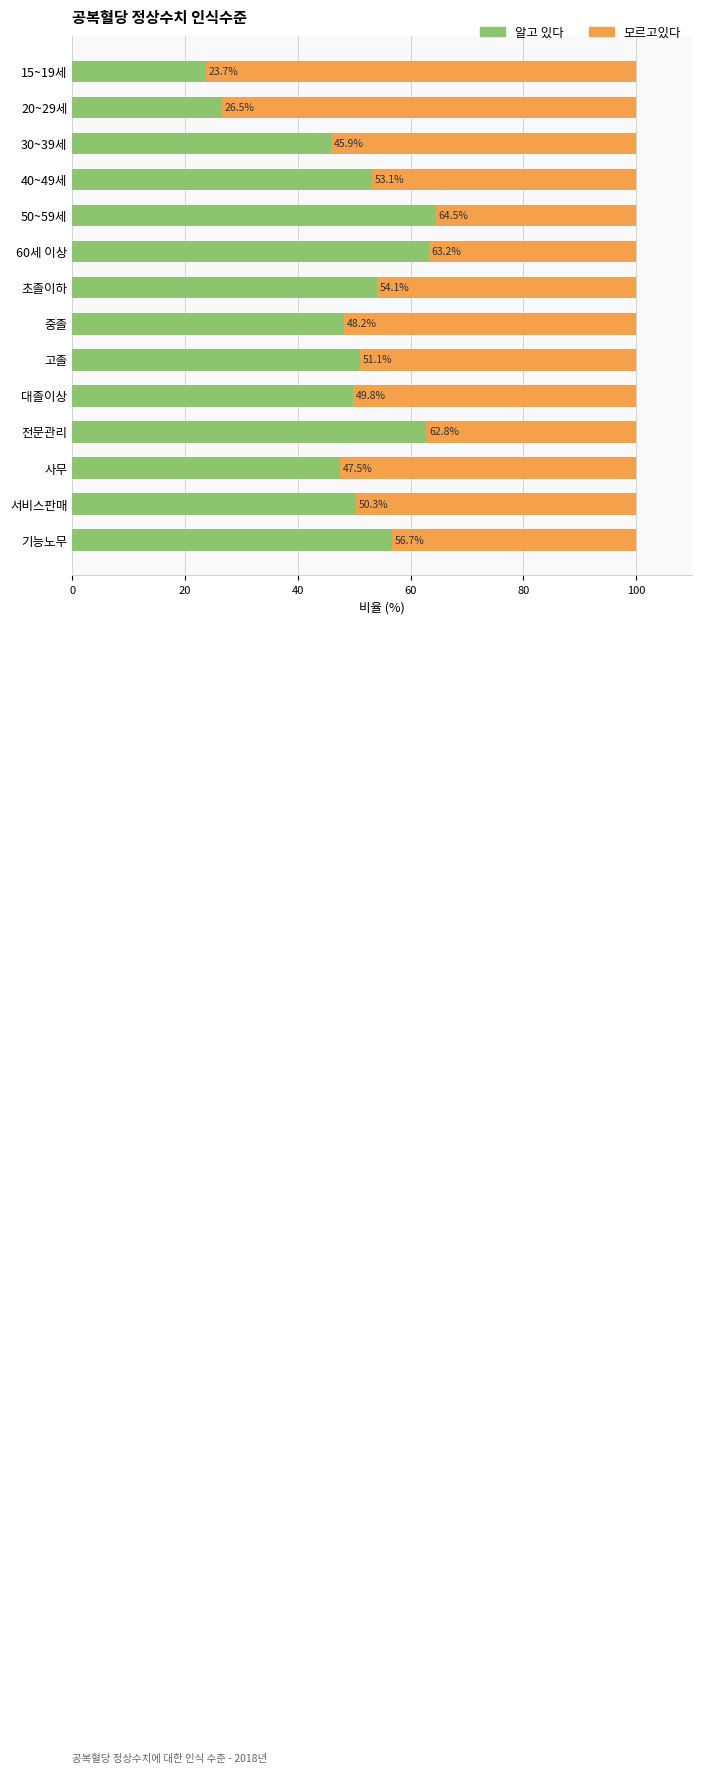

At which label does 알고 있다 reach its minimum?

15~19세